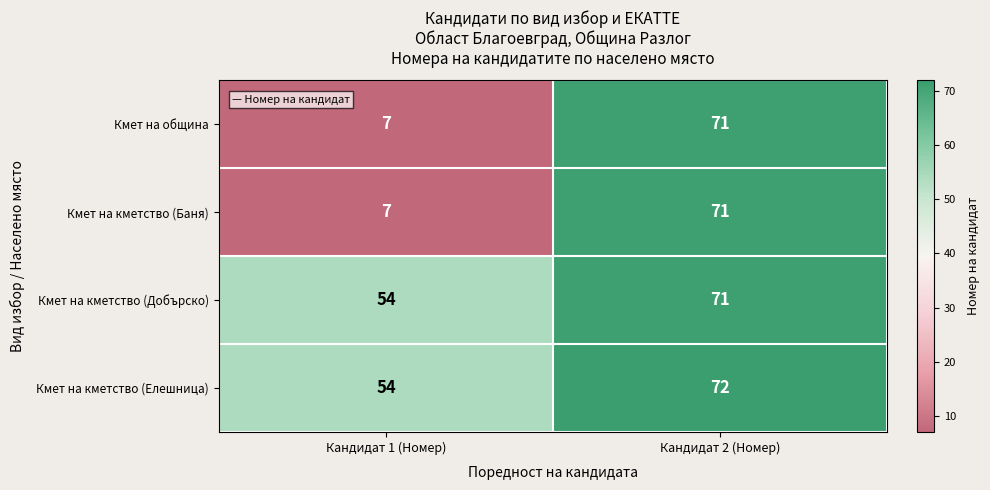

Is it true that Кмет на кметство (Добърско) equals 27 at Кандидат 2 (Номер)?

False